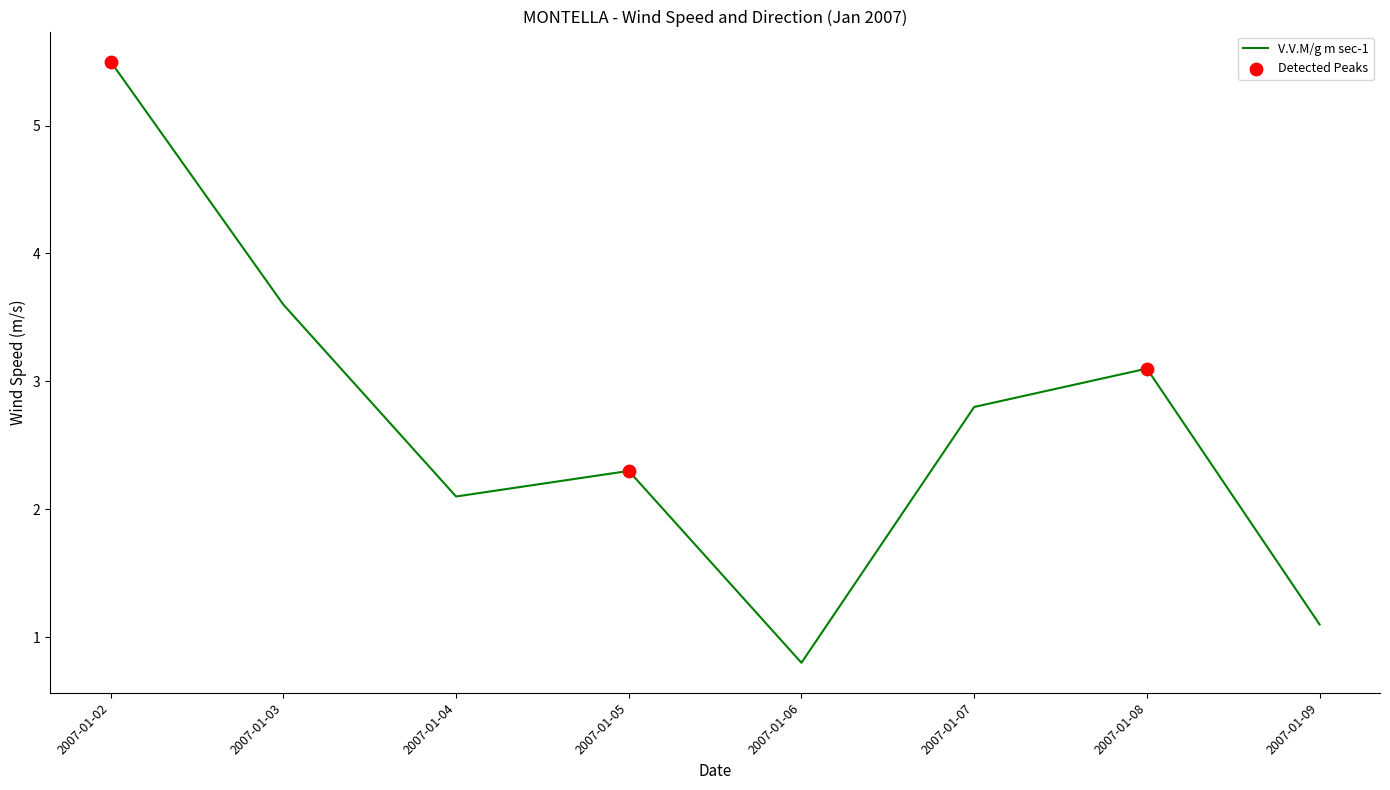

Which has a higher value, 2007-01-06 or 2007-01-05?

2007-01-05